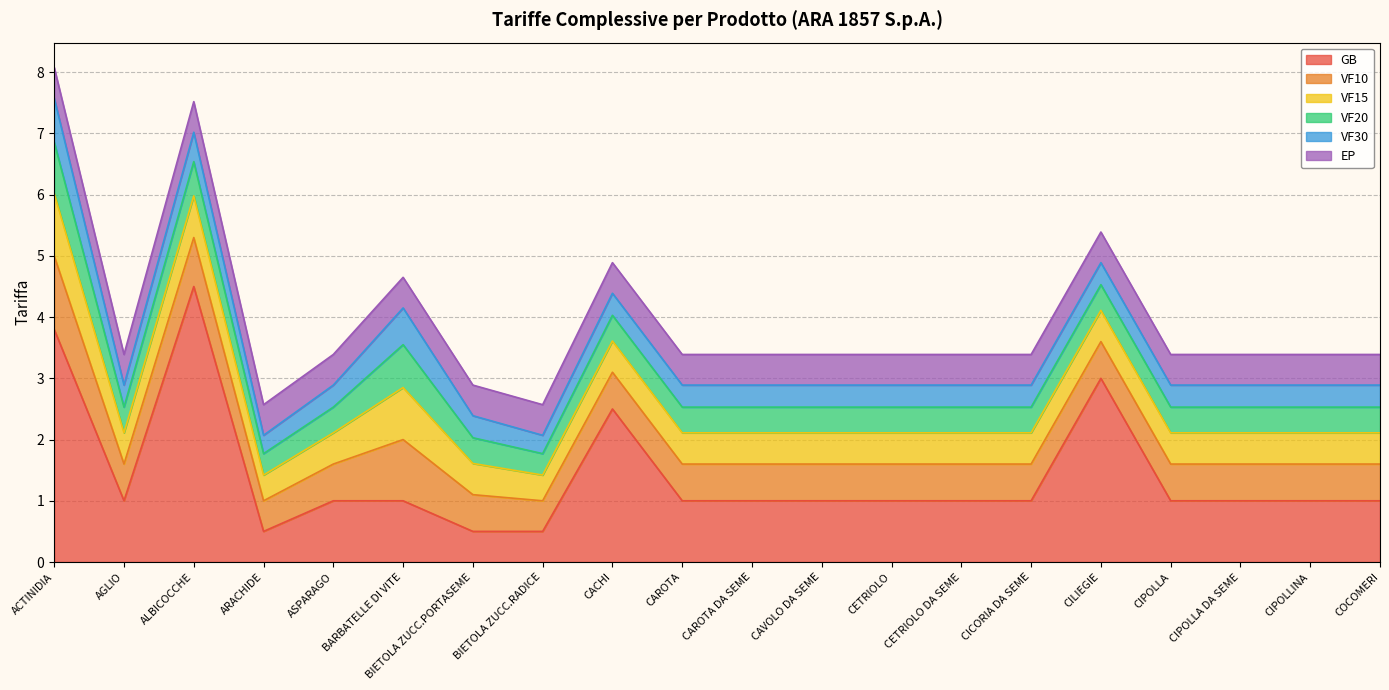

Which series has the largest total across all categories?

GB